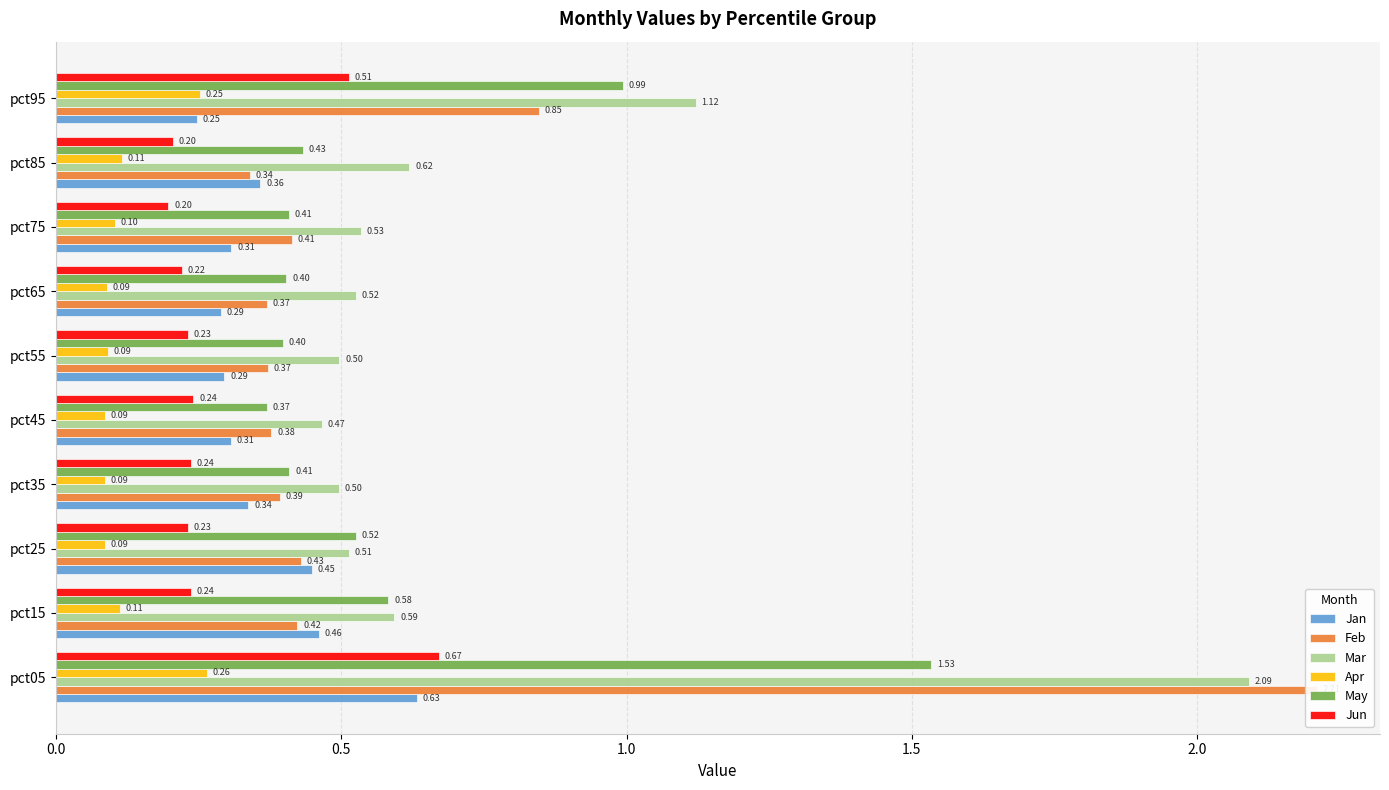

What is the maximum value shown in the chart?

2.2